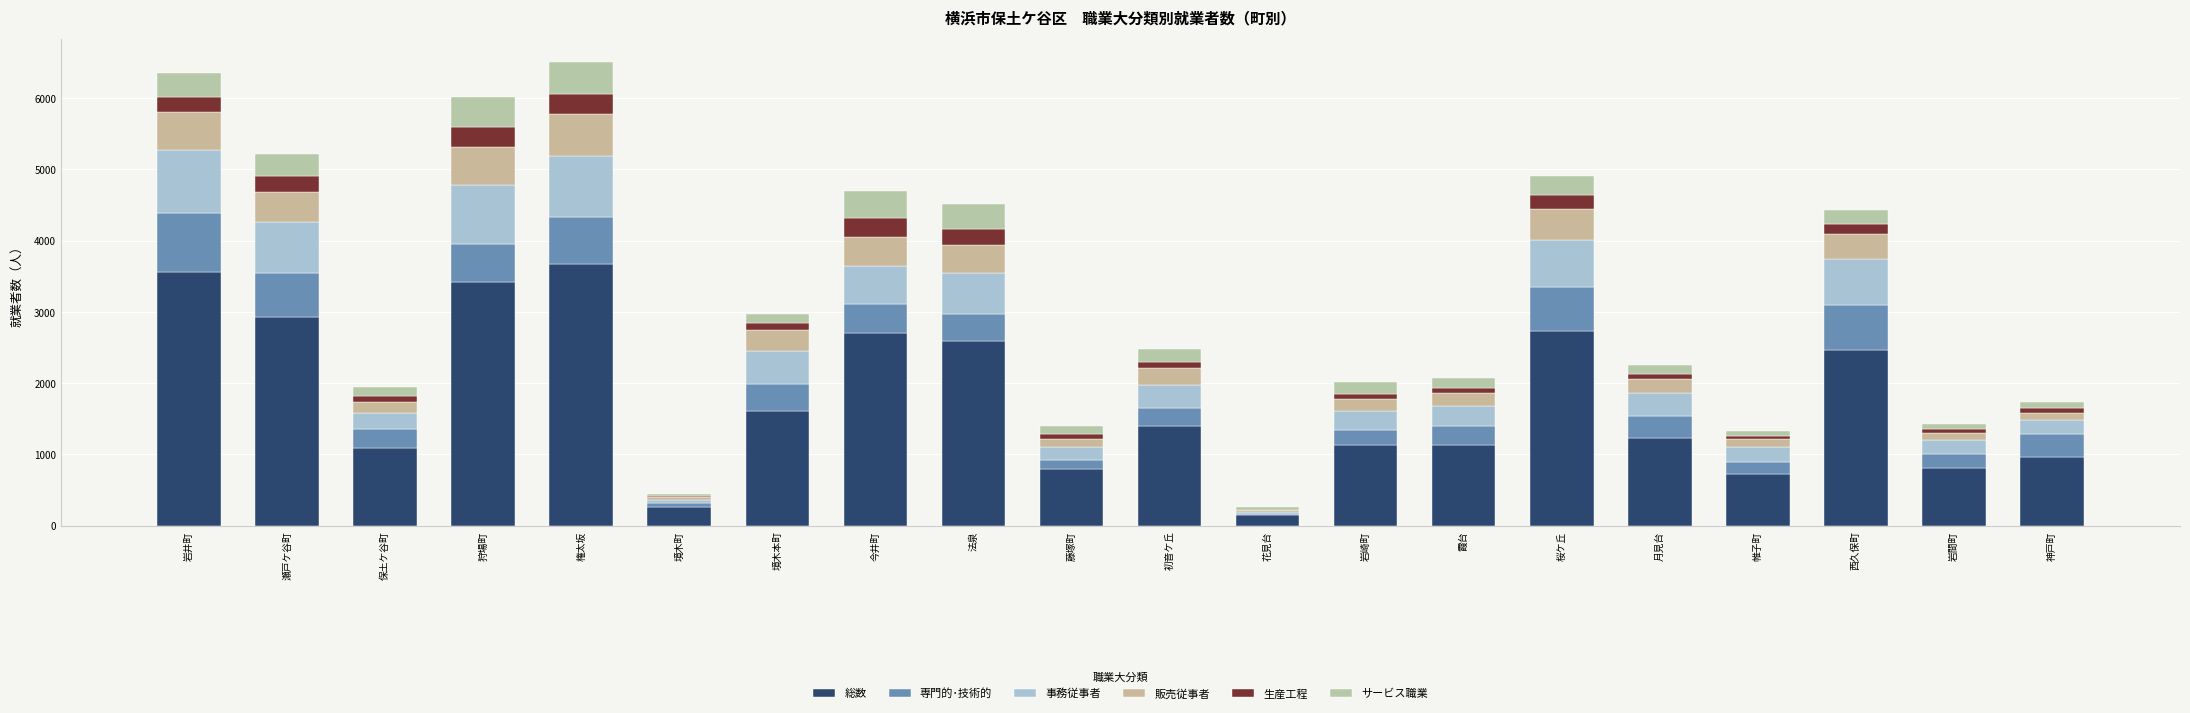

Count the number of data series in this chart.

6